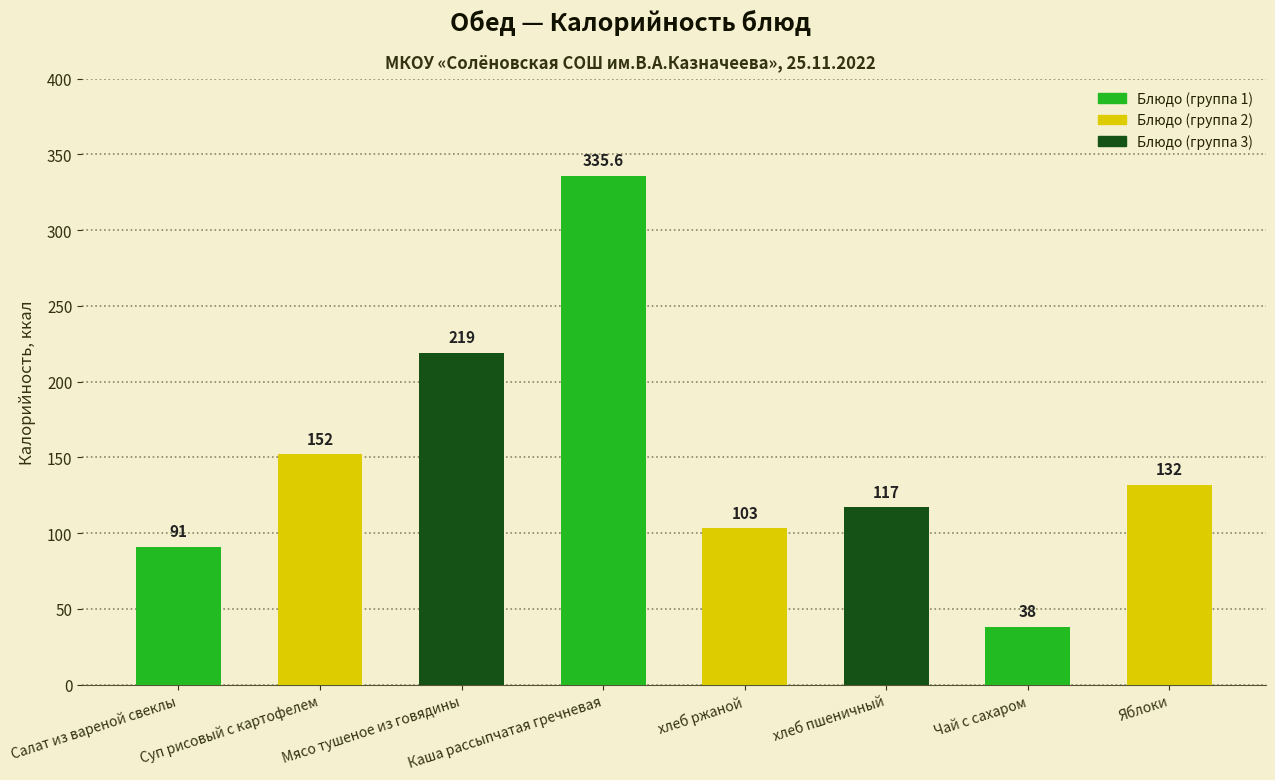

What is the difference between the values at хлеб ржаной and Яблоки?

29.0